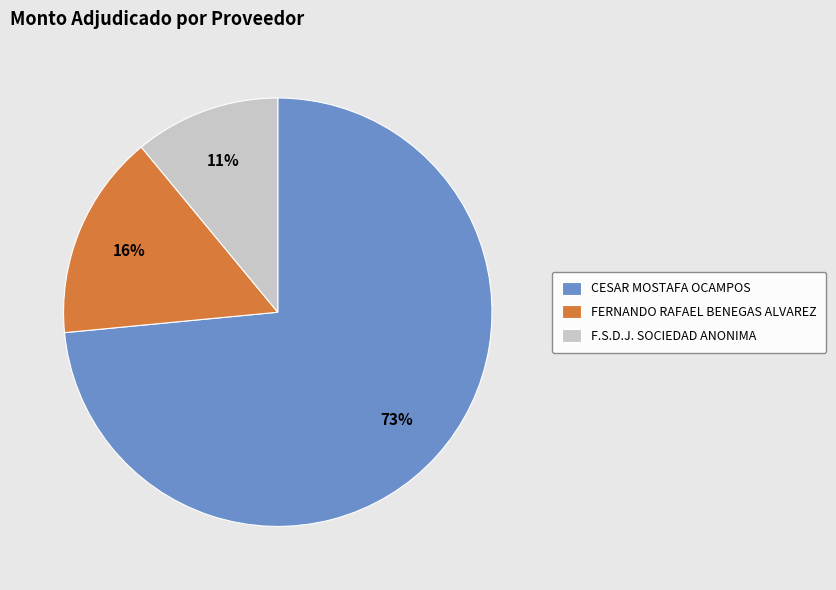

To the nearest percent, what is the combined percentage of FERNANDO RAFAEL BENEGAS ALVAREZ and F.S.D.J. SOCIEDAD ANONIMA?

27%